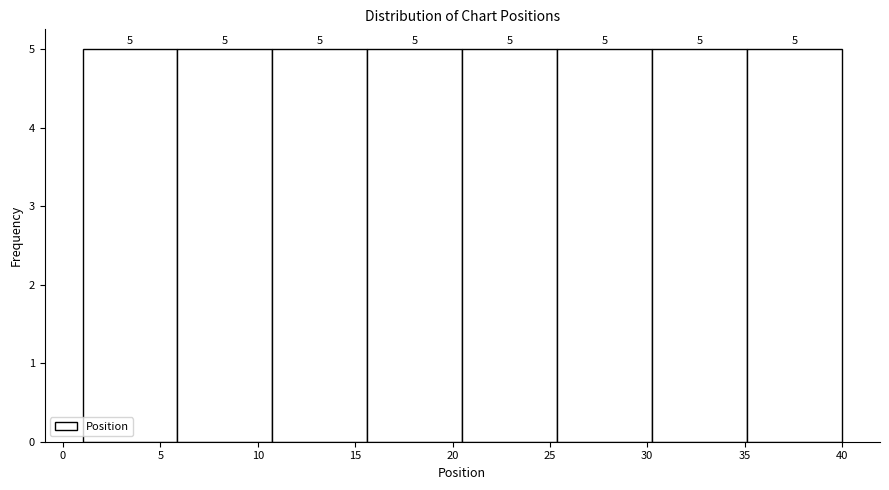

How tall is the bar that spans 1.0 to 6.0 on the x-axis? The bar edges are not printed on the chart, so give them approximately, as read against the axis.

5